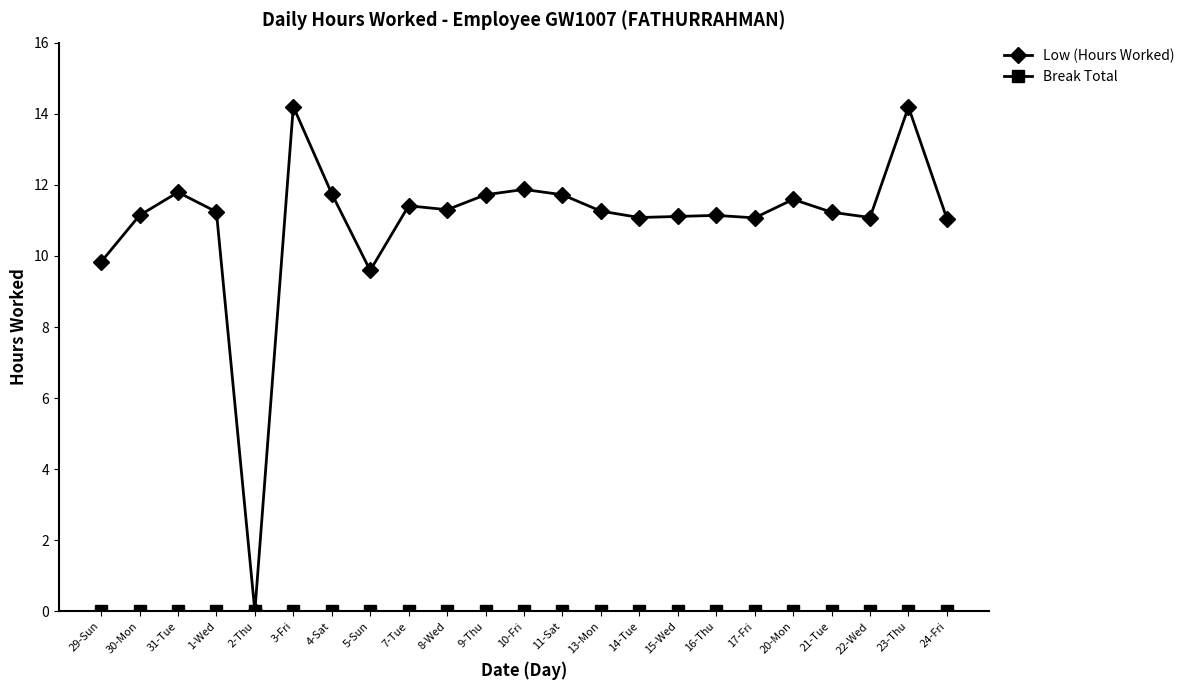

What is the spread (max minus min) of values at 8-Wed?

11.3